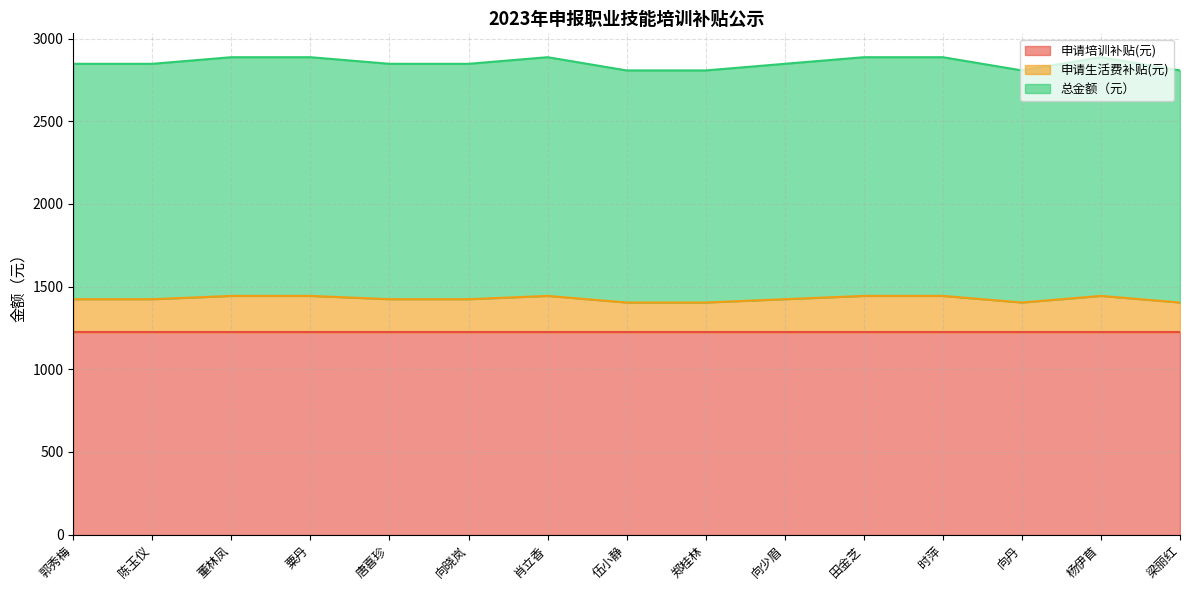

How many data points does each series have?

15